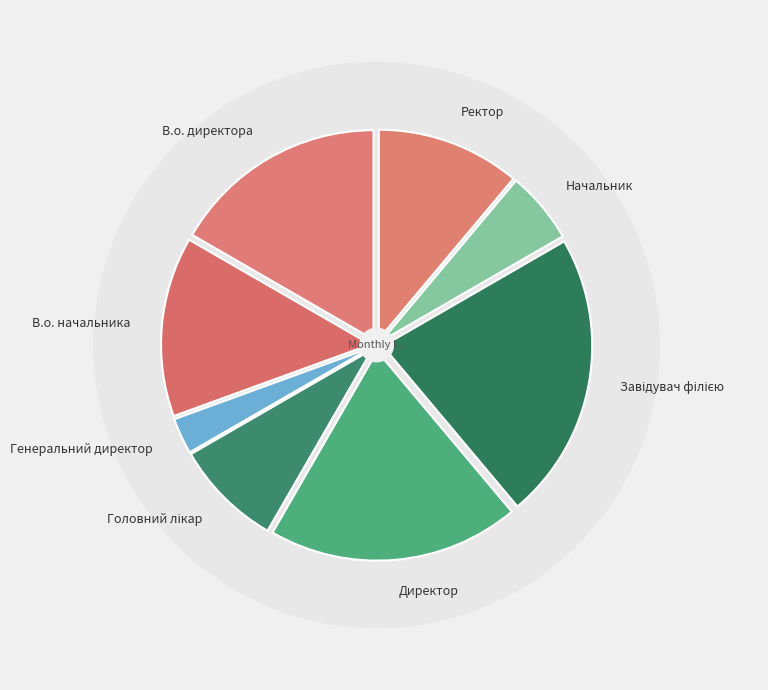

What is the change in value from В.о. начальника to Начальник?

-3